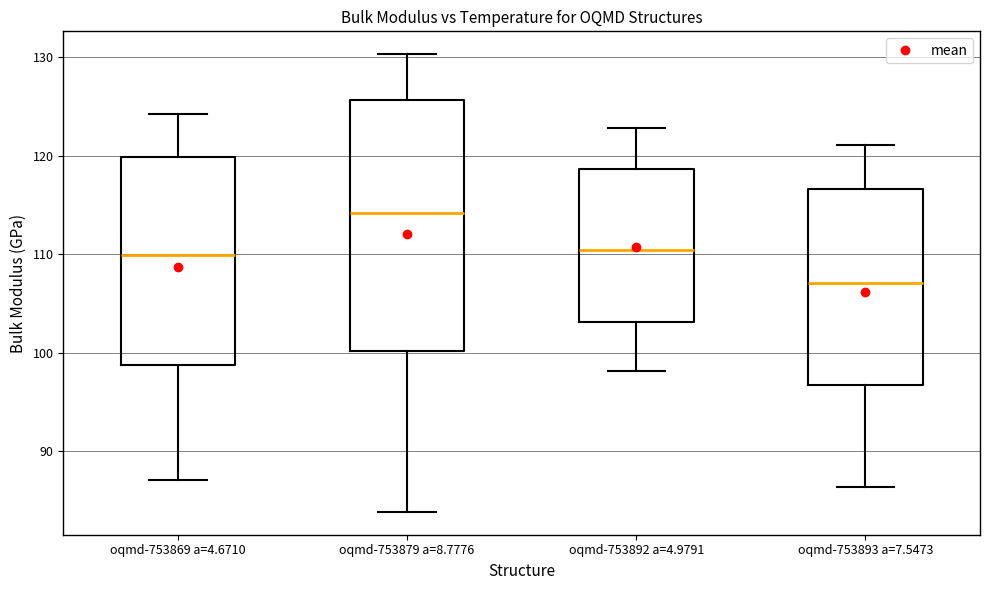

Reading left to right, transcribe this box plot: for each box, give where its median line is, the range the box spans, and where its two whiskers end, as read against the y-axis. The values are not printed on the chart, so give them approximately, as read against the axis.

oqmd-753869 a=4.6710: median 110, box 99 to 120, whiskers 87 to 124
oqmd-753879 a=8.7776: median 114, box 100 to 126, whiskers 84 to 130
oqmd-753892 a=4.9791: median 110, box 103 to 119, whiskers 98 to 123
oqmd-753893 a=7.5473: median 107, box 97 to 117, whiskers 86 to 121